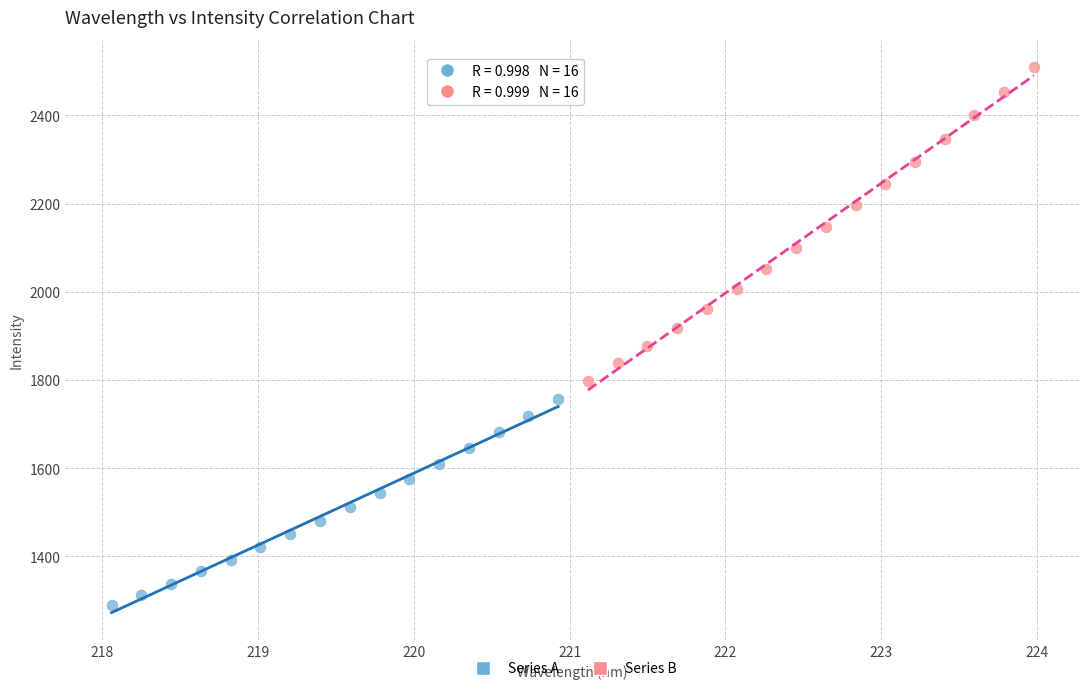

Which series reaches the maximum Y coordinate?

Series B